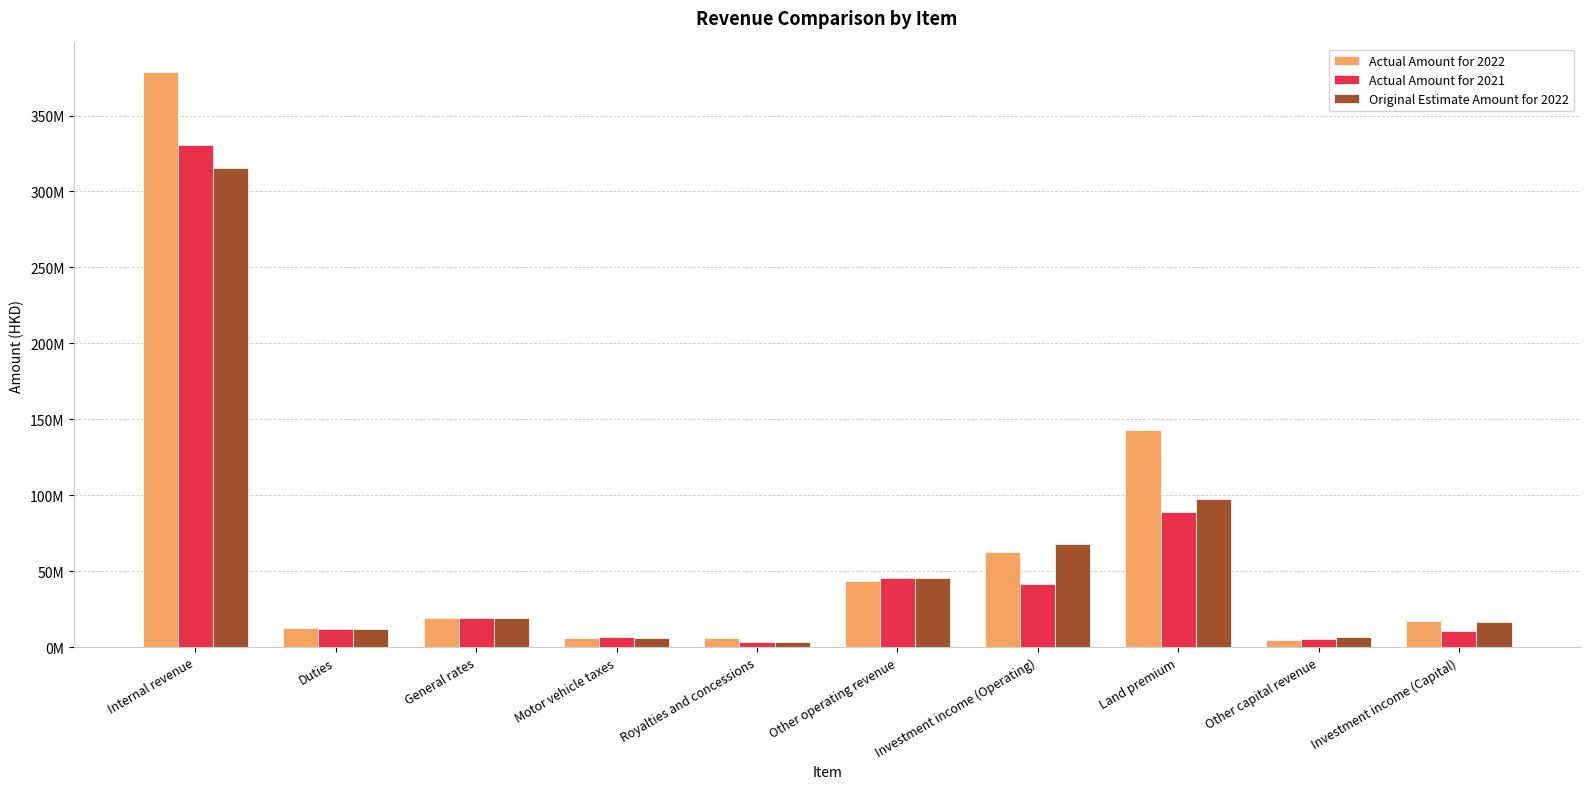

At which category is the sum across all series the highest?

Internal revenue